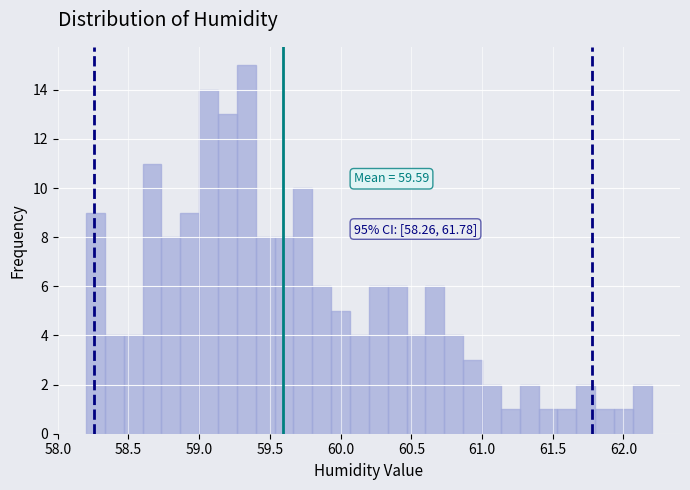

Around what value on the x-axis is the tallest bar? Give the approximate position of its centre, as read against the axis.

59.35